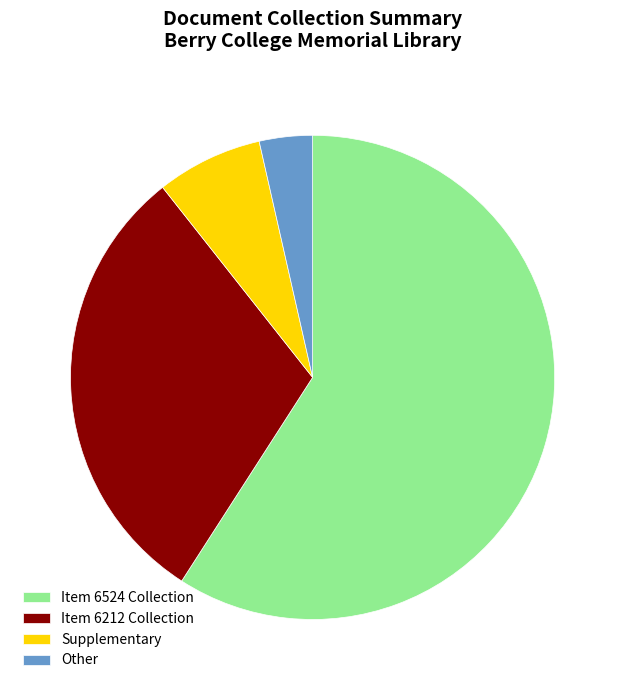

Do Other and Item 6524 Collection together represent more than half of the pie?

Yes